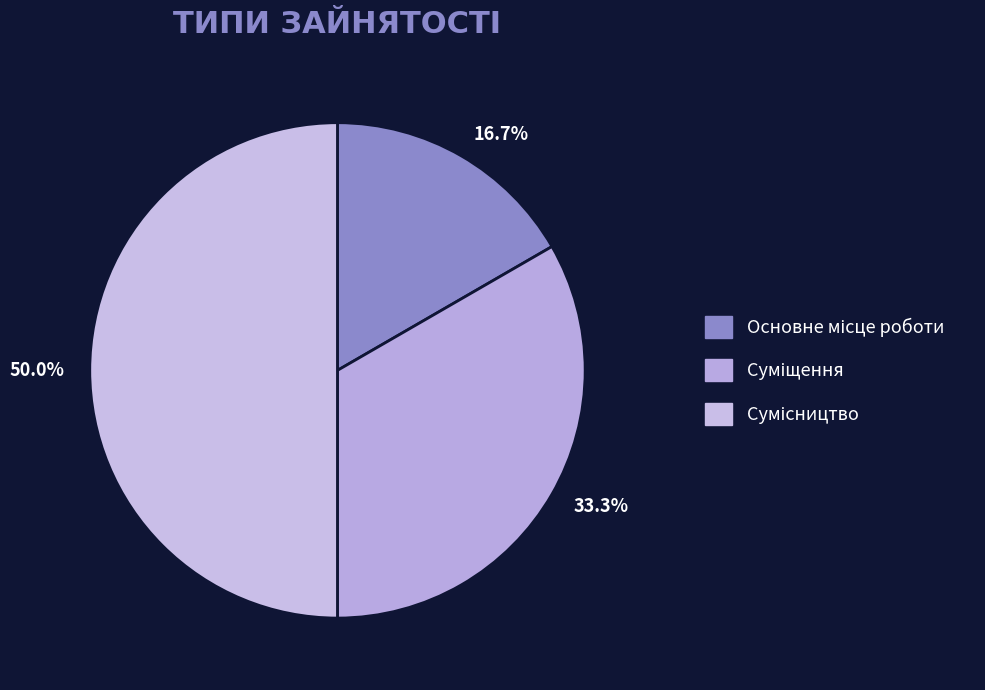

What portion of the pie excludes 16.7%?

83.3%